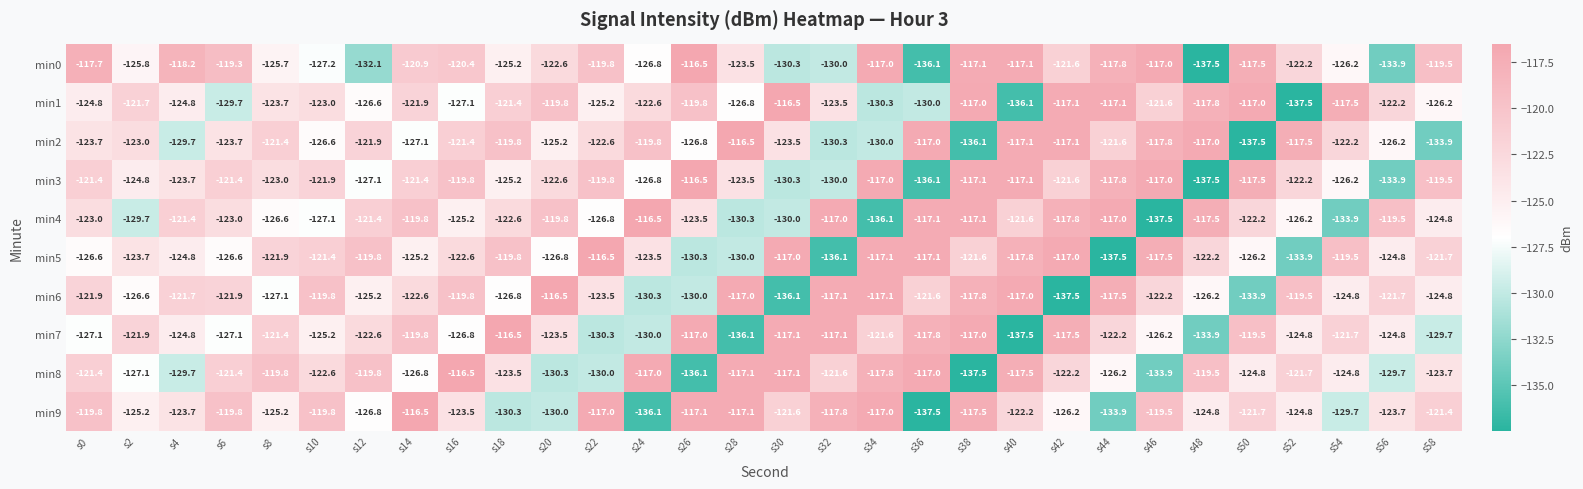

What is the maximum value for min0?

-116.5